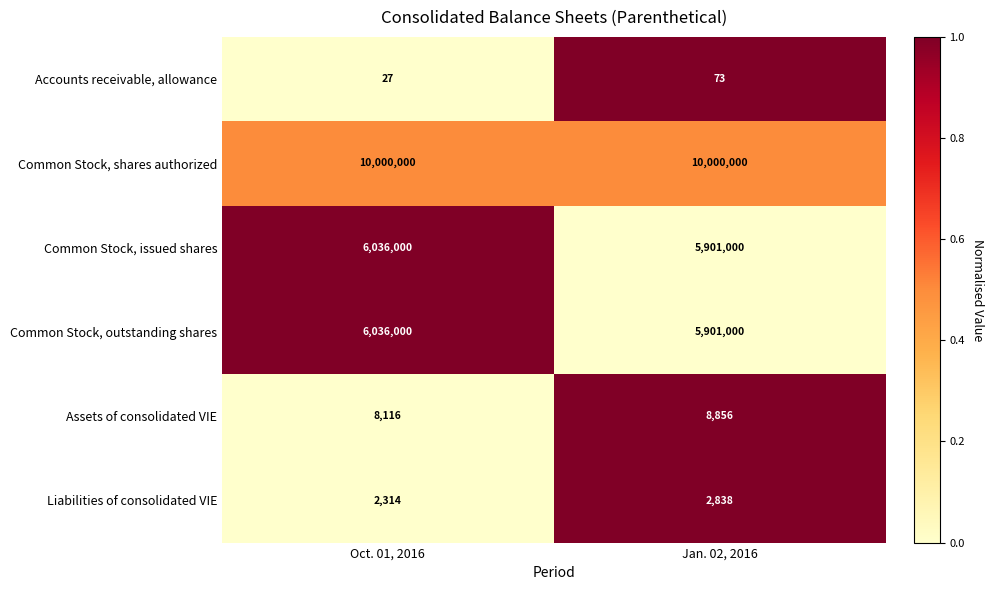

What is the greatest value displayed?

10000000